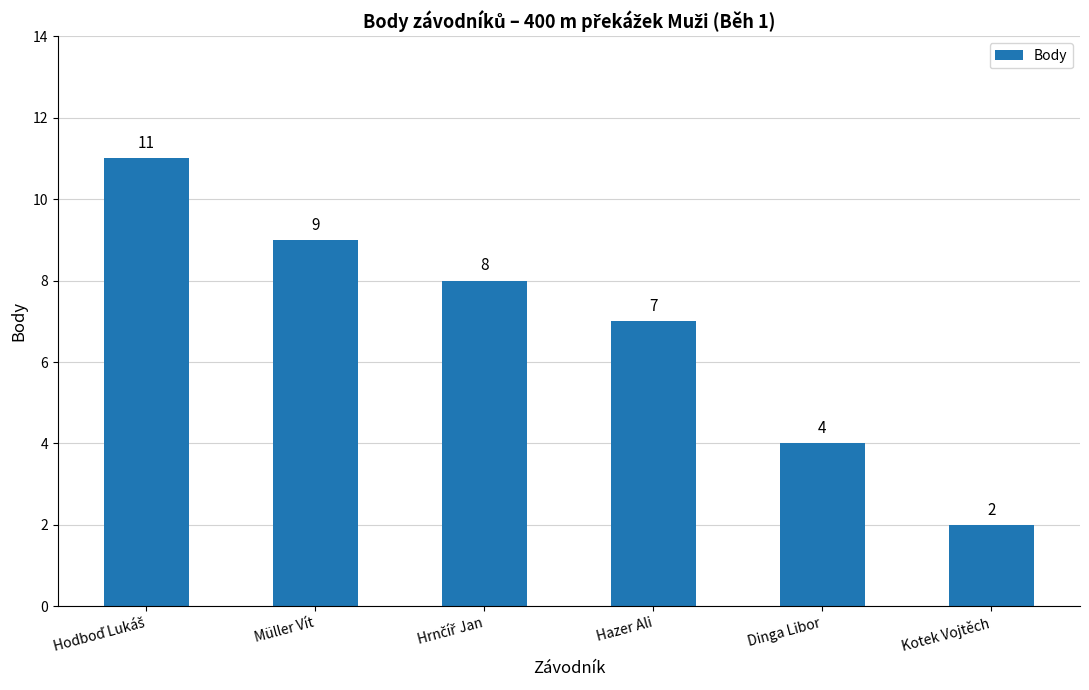

What is the difference between the second highest and second lowest values?

5